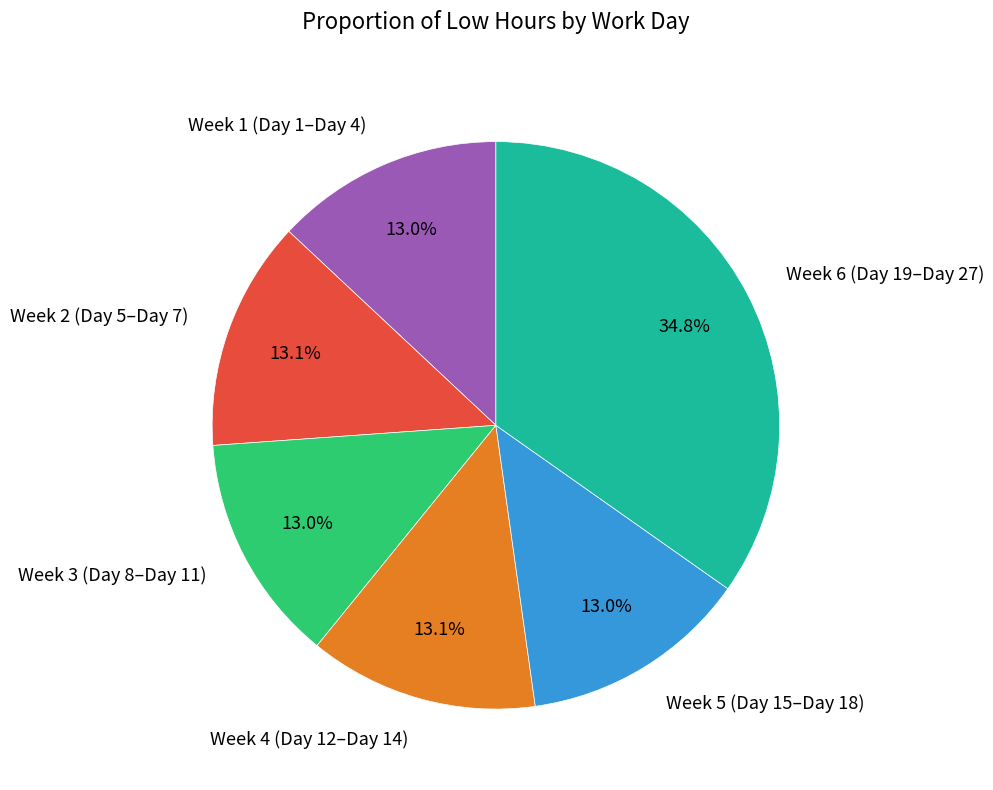

Count the number of slices in the pie.

6